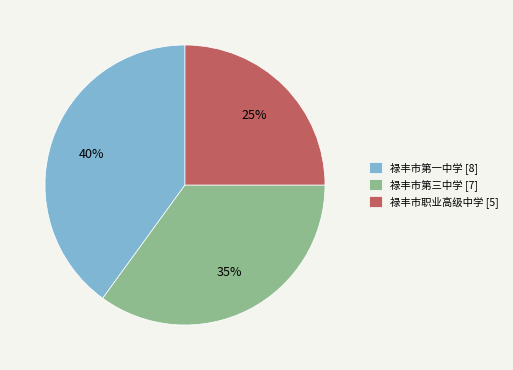

Does 禄丰市职业高级中学 [5] account for over 50% of the chart?

No